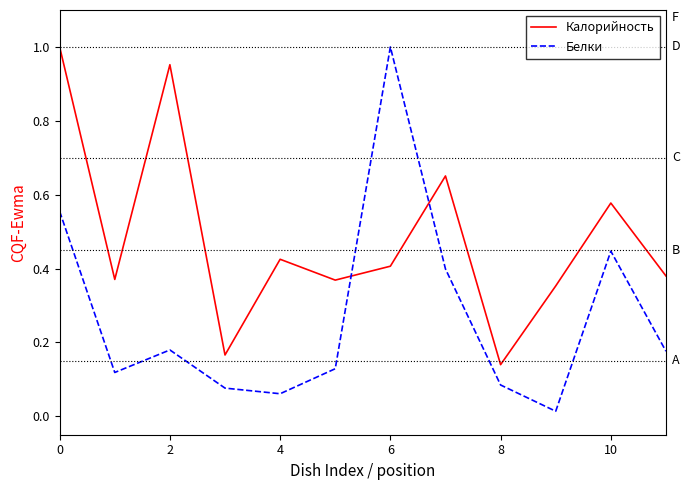

Rank the series by their average value, from highest to lowest.

Калорийность, Белки